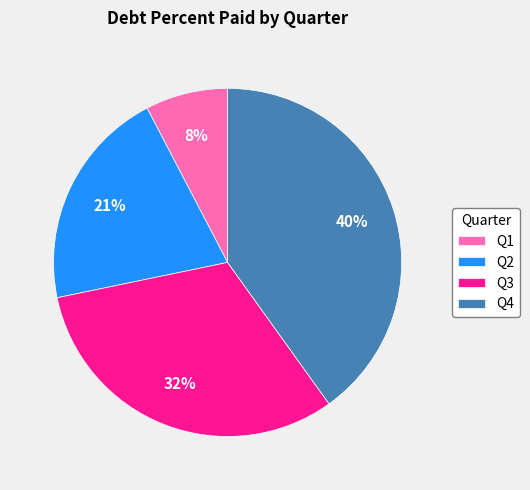

Which category has the smallest portion of the pie?

Q1